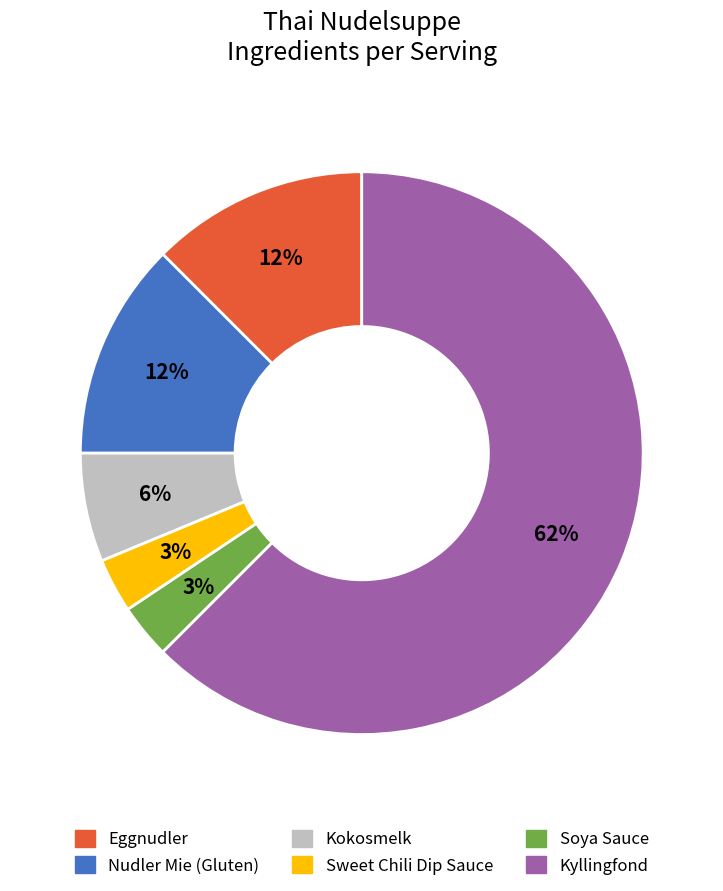

Which has a higher value, Nudler Mie (Gluten) or Kokosmelk?

Nudler Mie (Gluten)